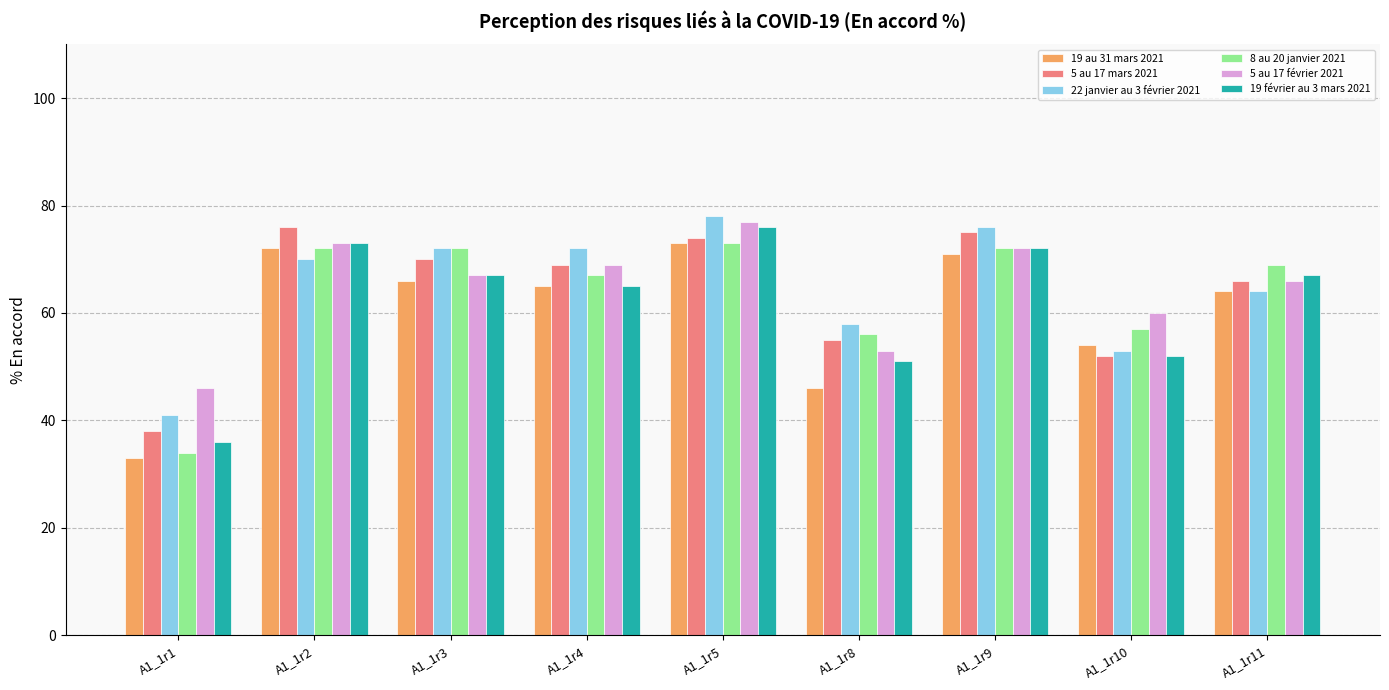

At which category is the sum across all series the highest?

A1_1r5